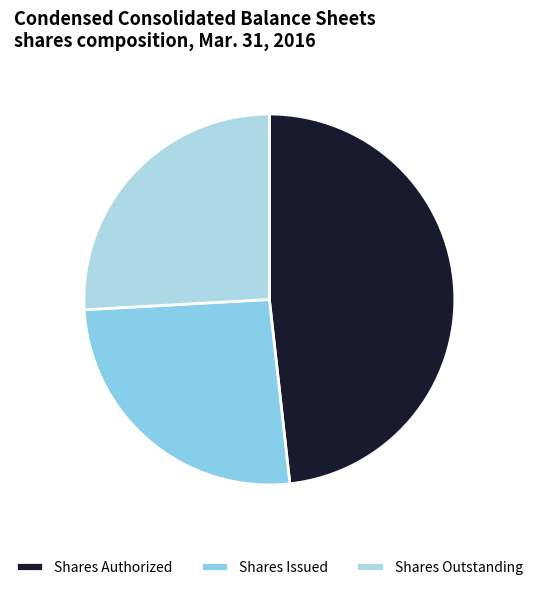

How many slices are in this pie chart?

3